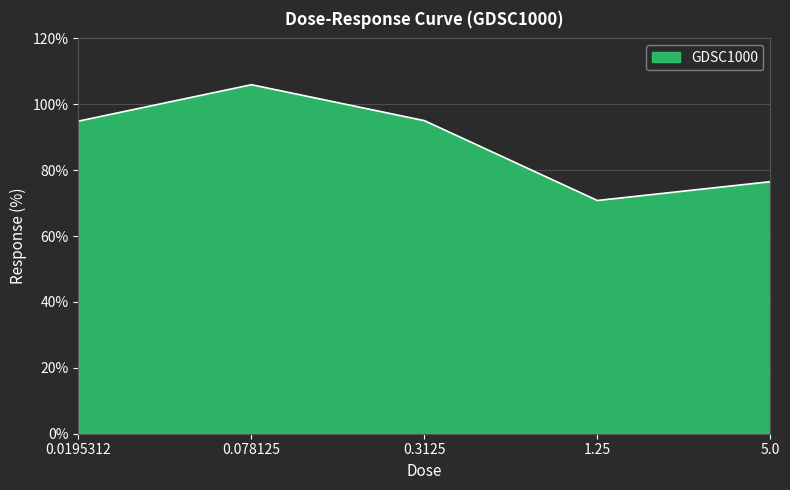

What is the average value?

88.6